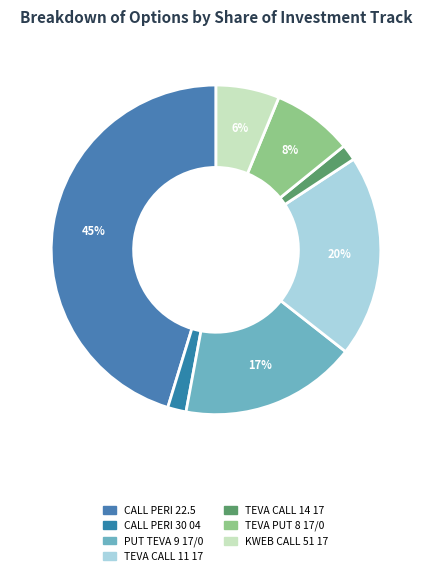

What is the smallest slice in the pie chart?

TEVA CALL 14 17